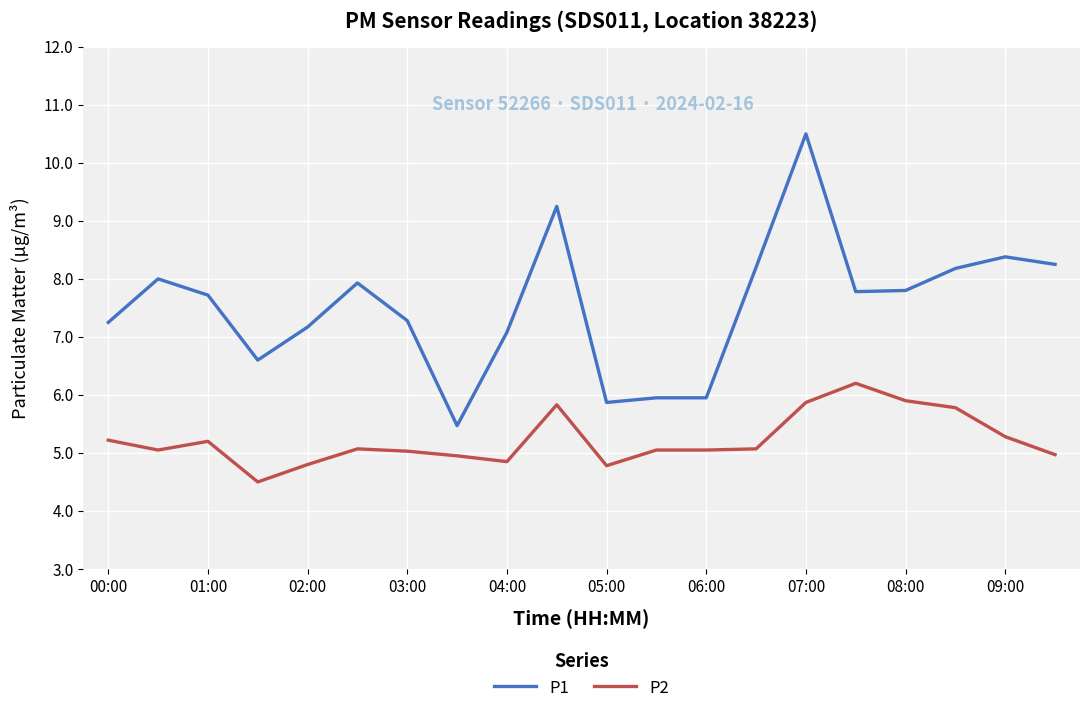

List the series in order of their overall mean, lowest first.

P2, P1